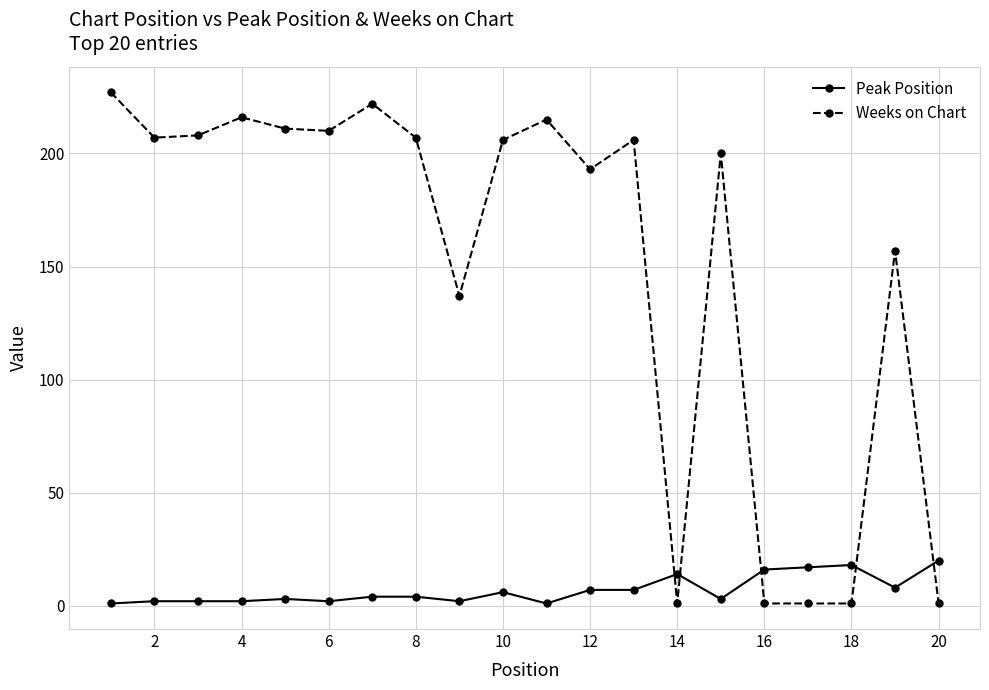

True or false: Weeks on Chart has more than 2 points higher than both neighbors.

True